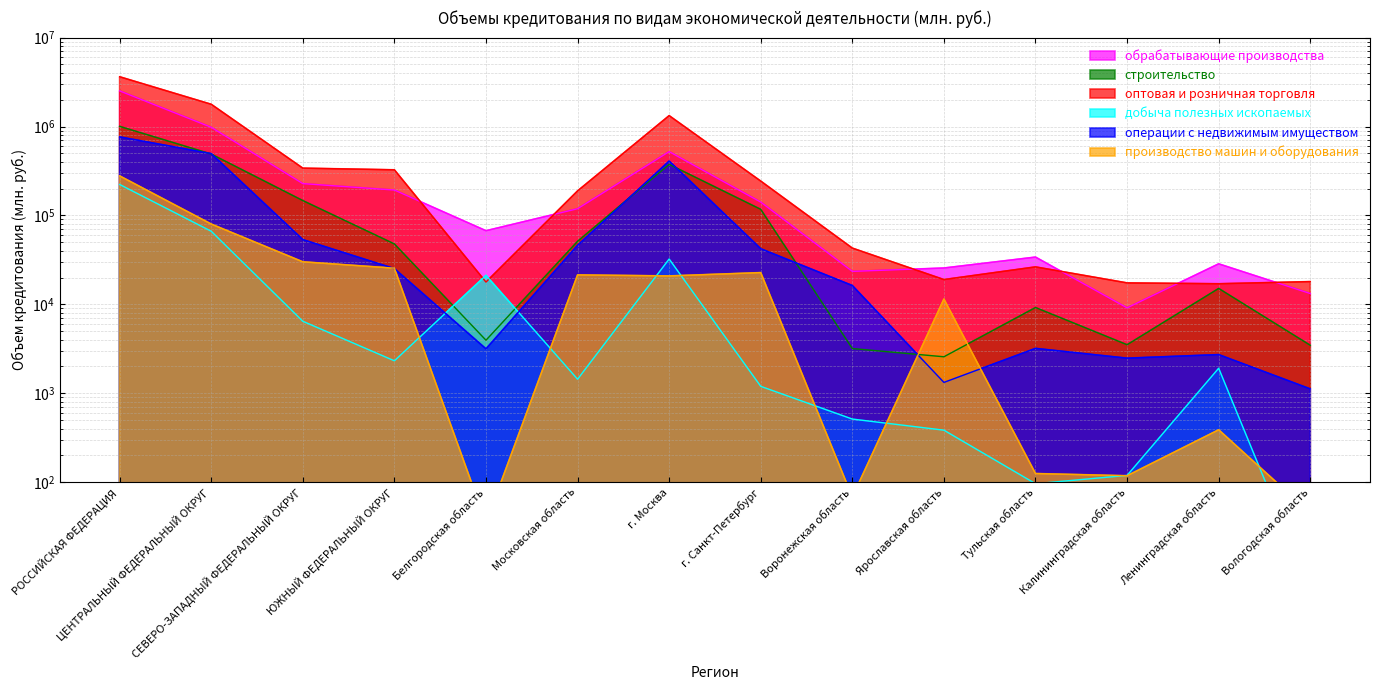

What is the sum of all обрабатывающие производства values?

4898738